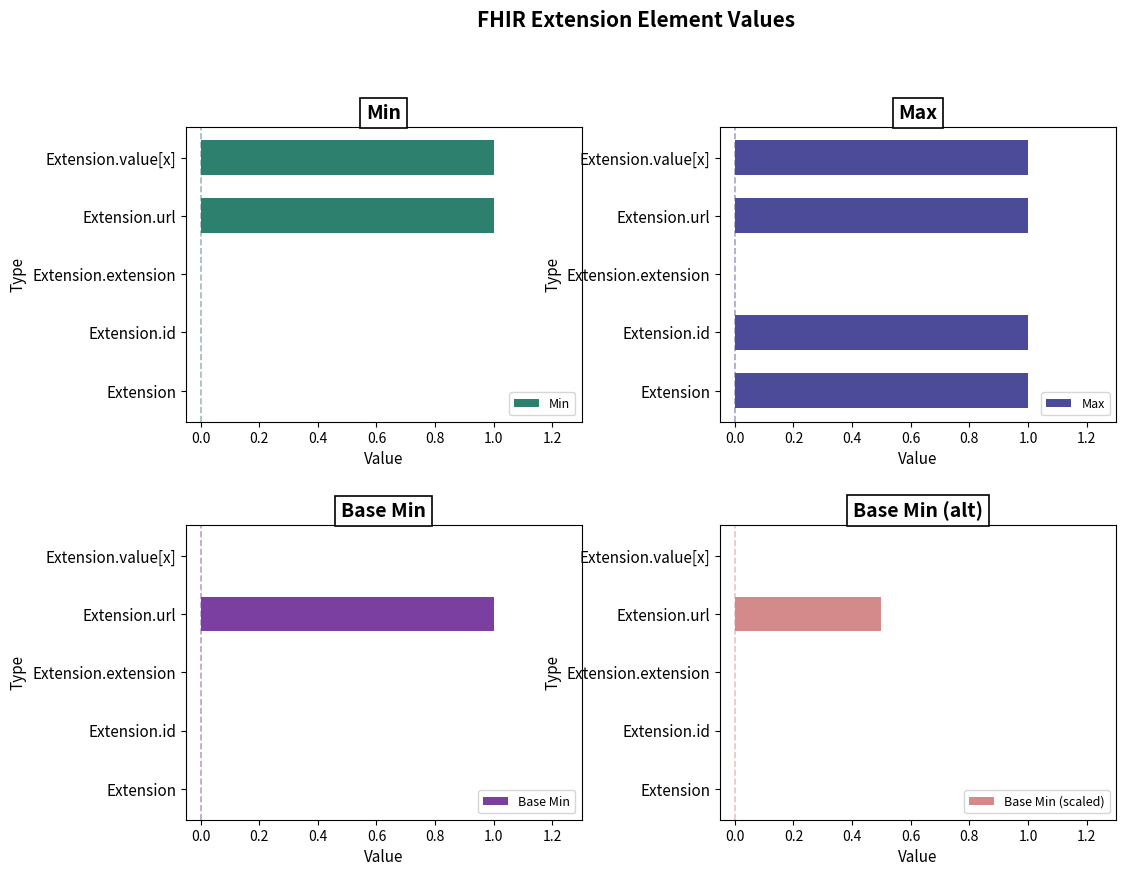

How many categories are shown in the chart?

5